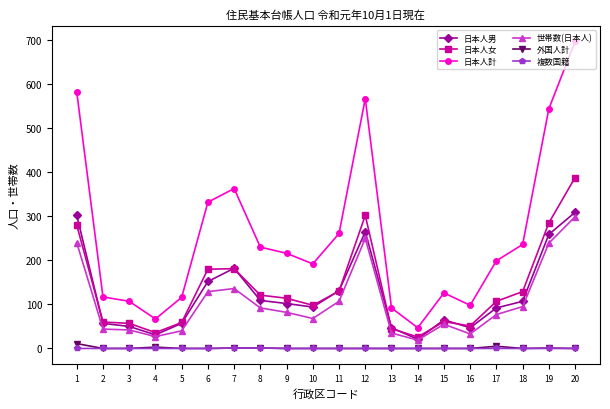

Does the chart have visible grid lines?

No